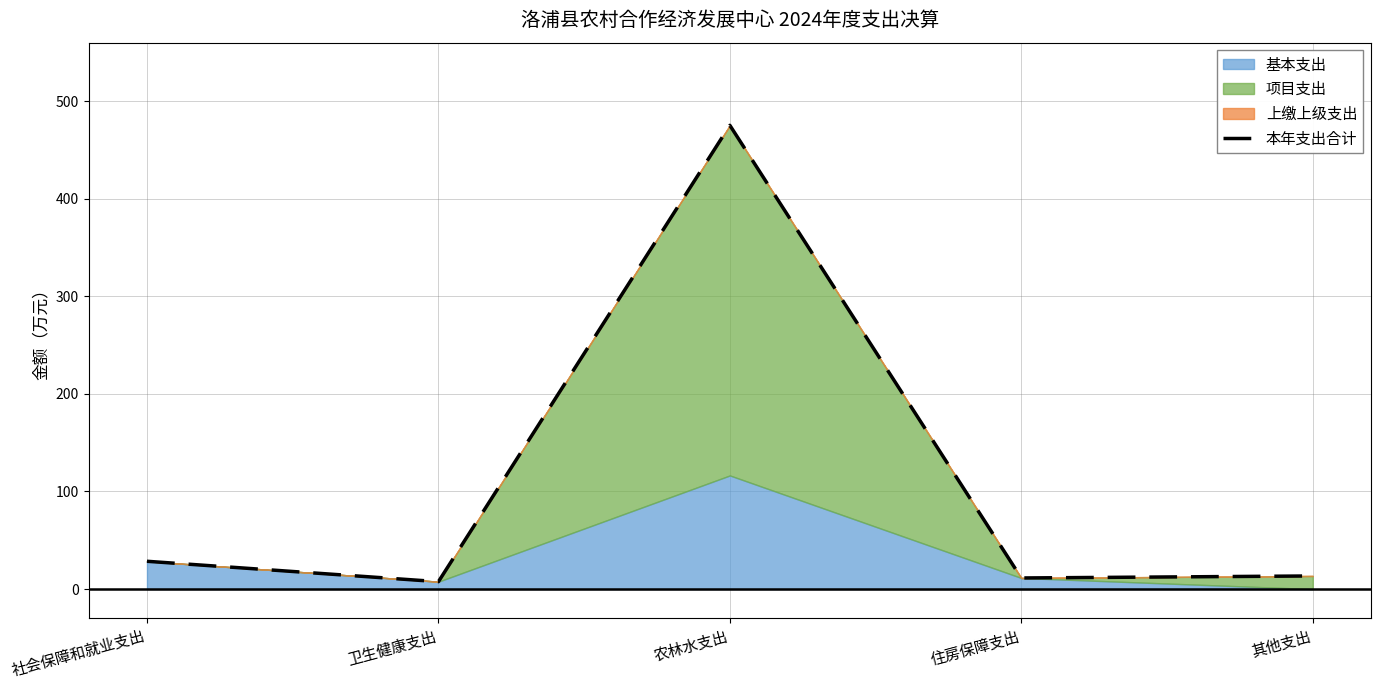

How many points are higher than both their immediate neighbors (excluding endpoints)?

1